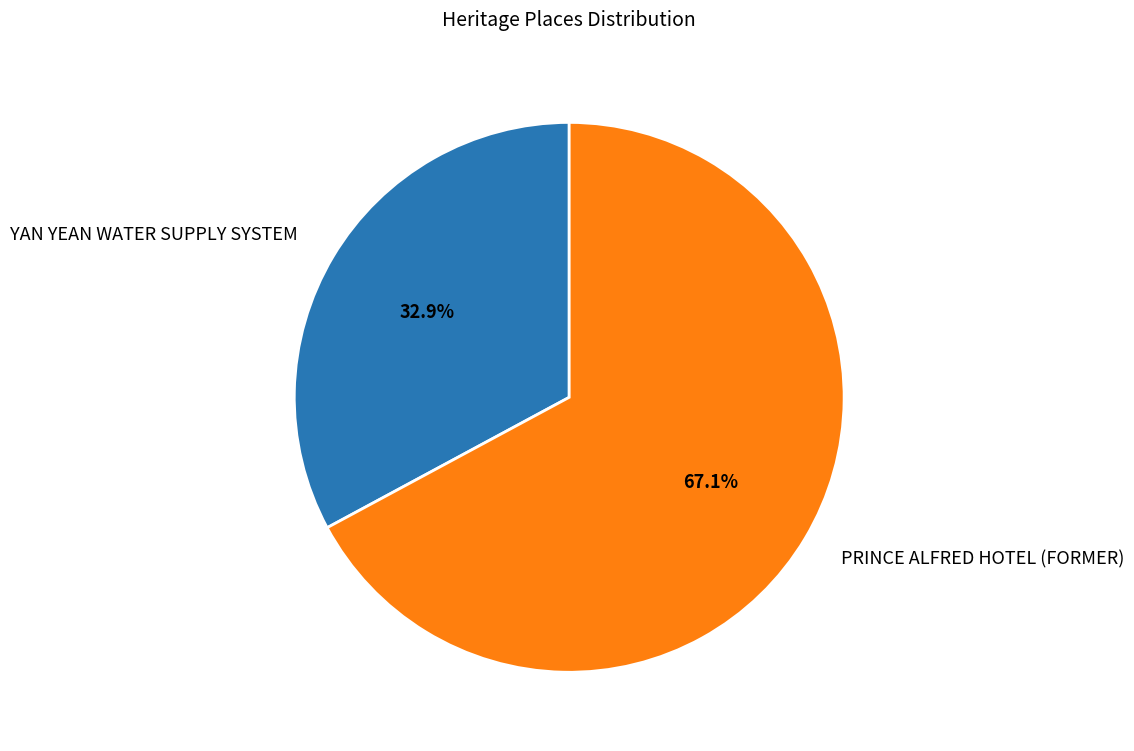

Approximately how many times larger is the value at PRINCE ALFRED HOTEL (FORMER) compared to YAN YEAN WATER SUPPLY SYSTEM?

2.0